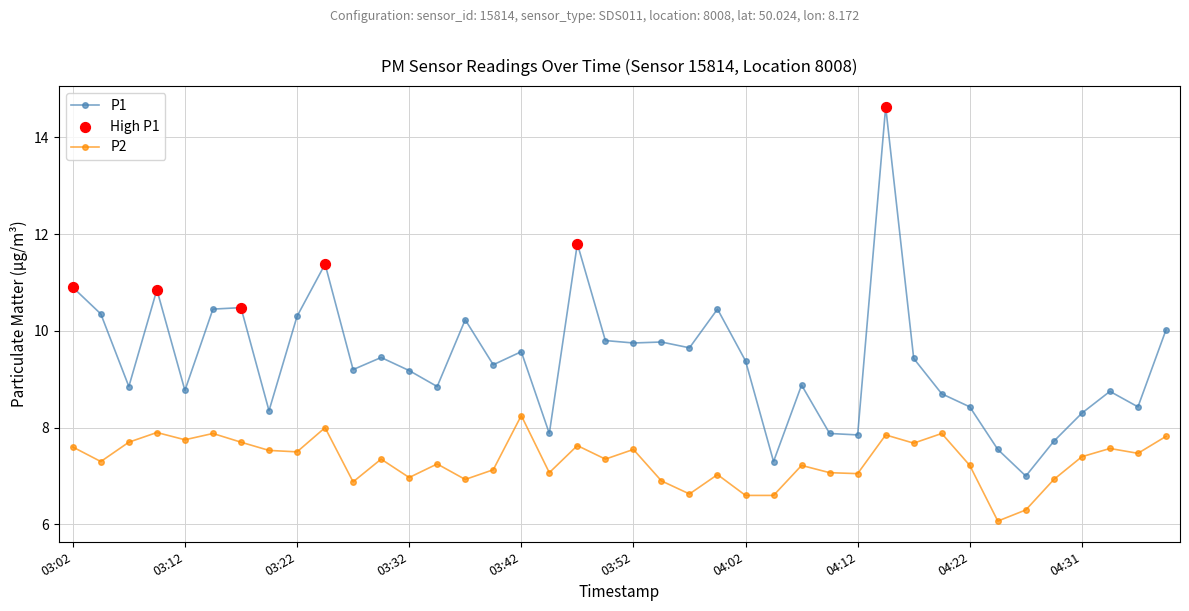

Rank the series by their maximum value, from lowest to highest.

P2, P1